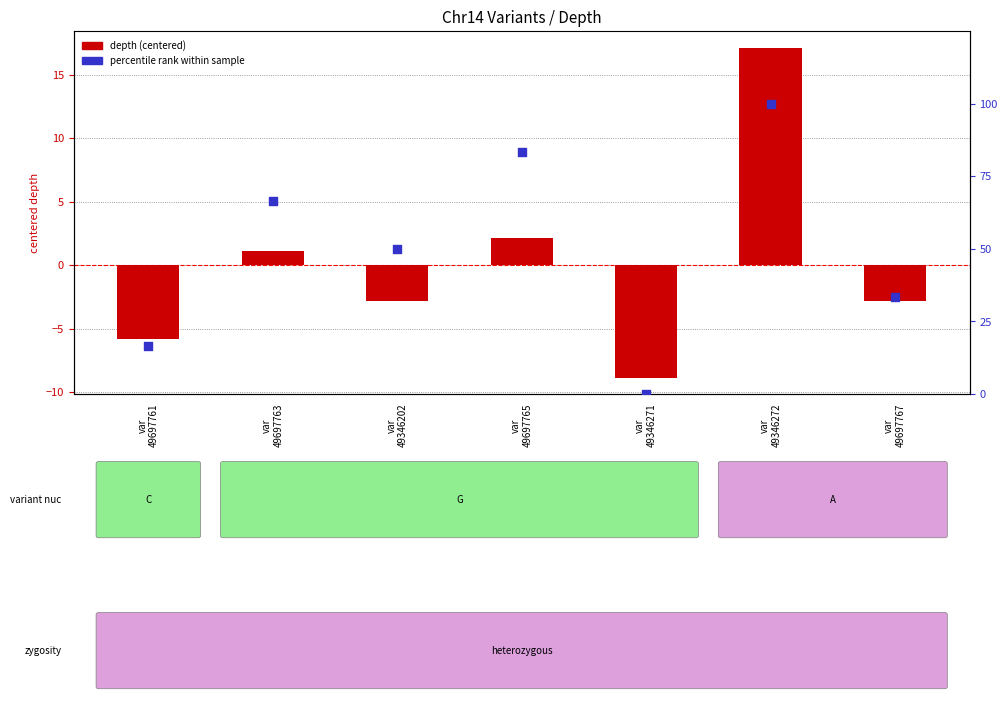

At how many categories does at least one series exceed 21?

5